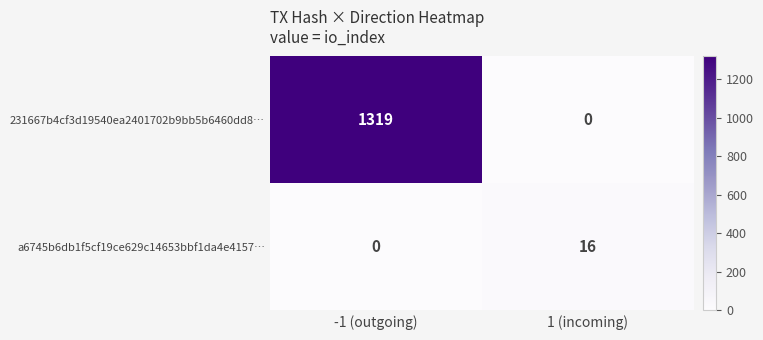

Reading left to right, transcribe all the data shown in this chart.

231667b4cf3d19540ea2401702b9bb5b6460dd8…: -1 (outgoing)=1319	1 (incoming)=0
a6745b6db1f5cf19ce629c14653bbf1da4e4157…: -1 (outgoing)=0	1 (incoming)=16